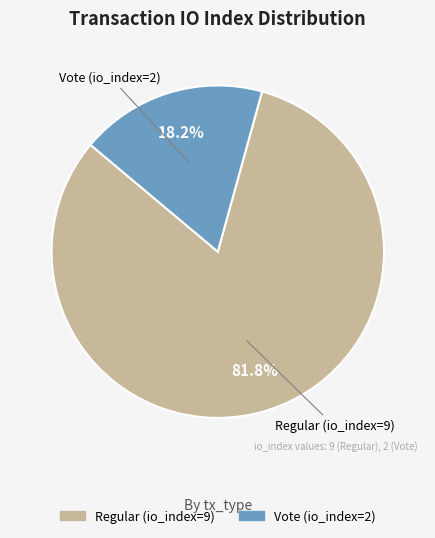

To the nearest percent, what is the difference between the Regular (io_index=9) and Vote (io_index=2) slice percentages?

64%